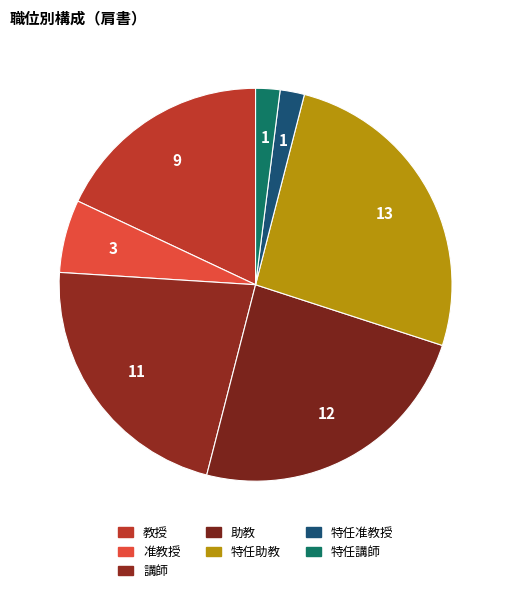

Count the number of slices in the pie.

7